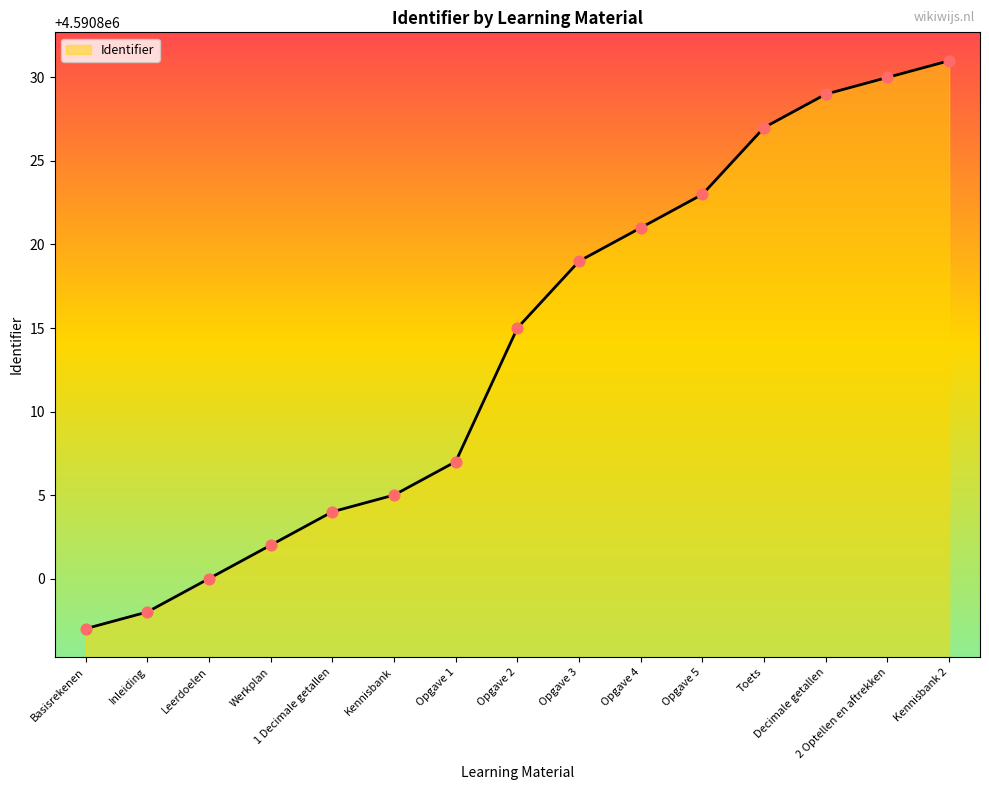

What is the change in value from Opgave 5 to Kennisbank 2?

+8